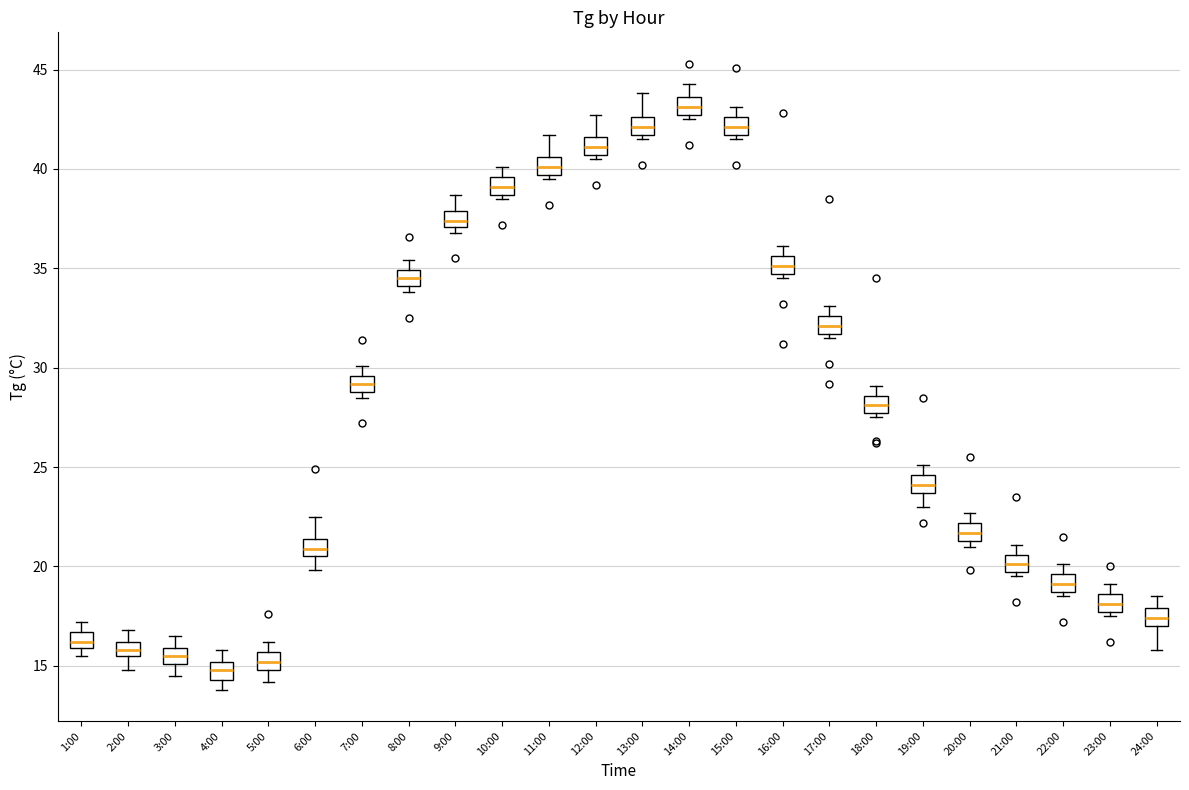

Which box has the highest median line?

14:00